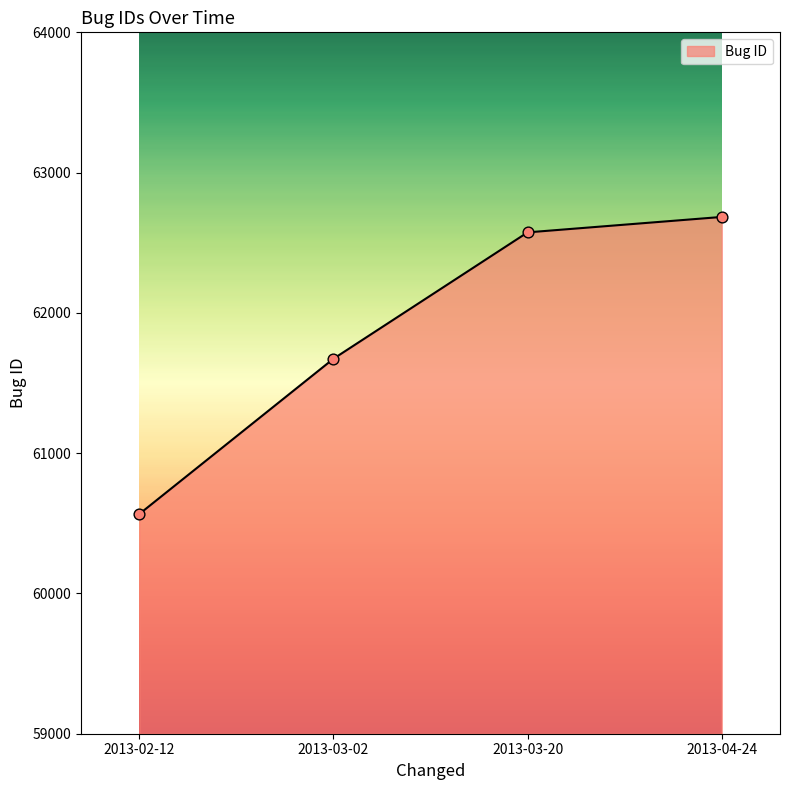

Between 2013-03-20 and 2013-04-24, which is larger?

2013-04-24